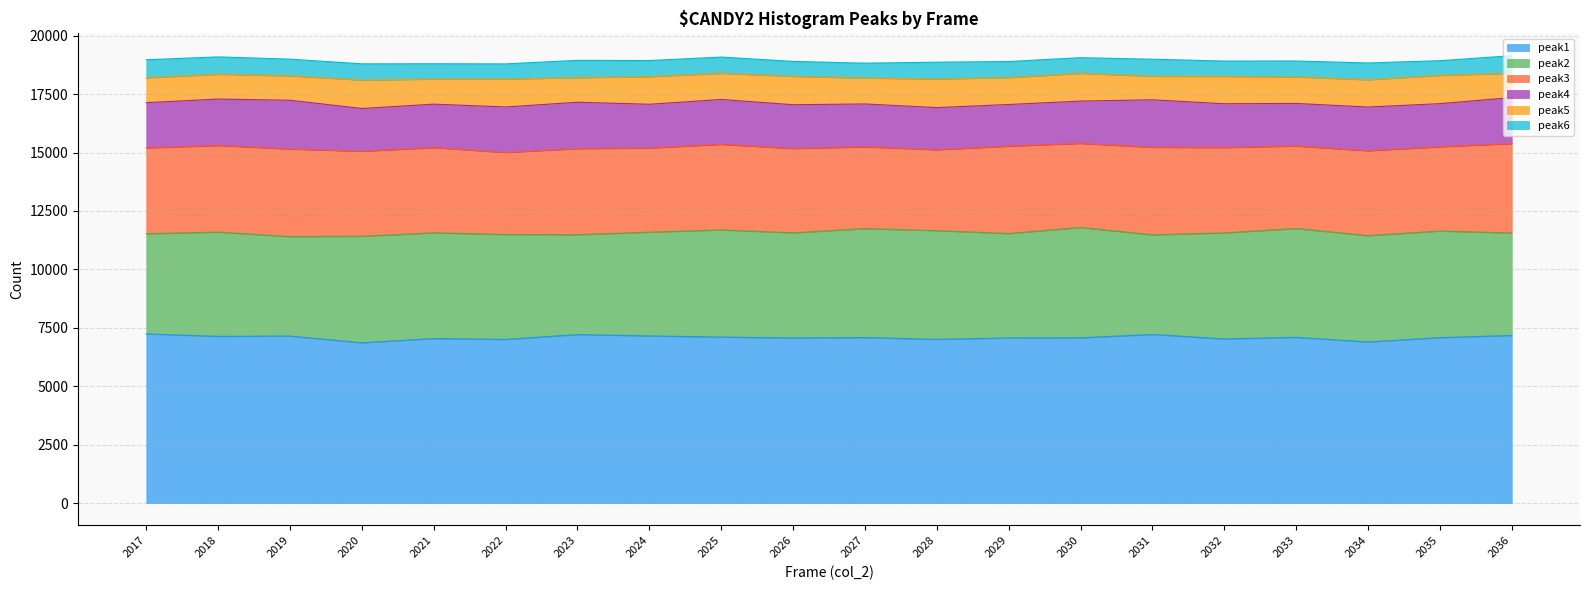

Where is the first local minimum for peak4?

2020